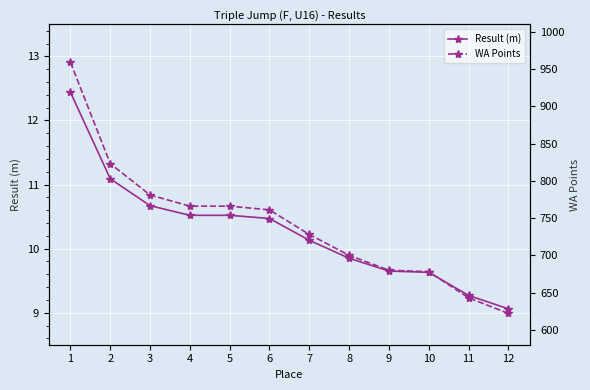

The value of WA Points at 6 is 287.2. True or false?

False